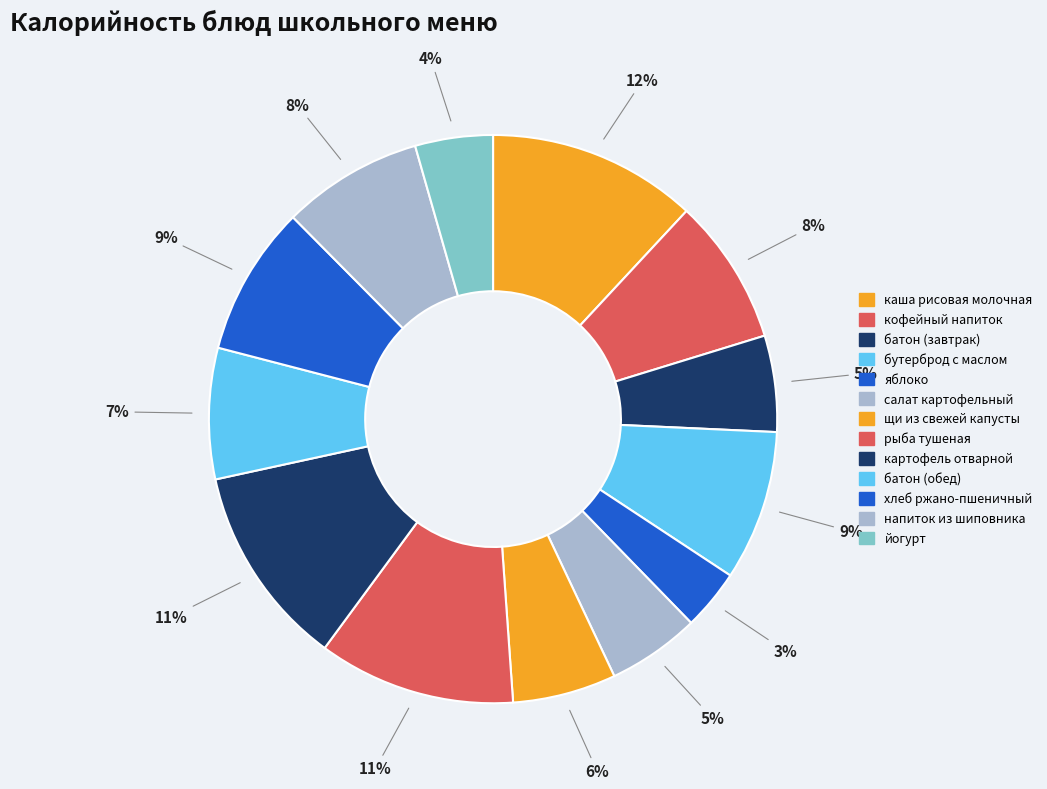

How many slices are in this pie chart?

13